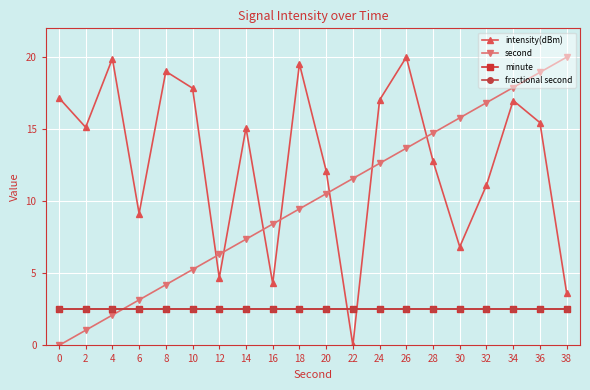

Which series has the largest total across all categories?

intensity(dBm)